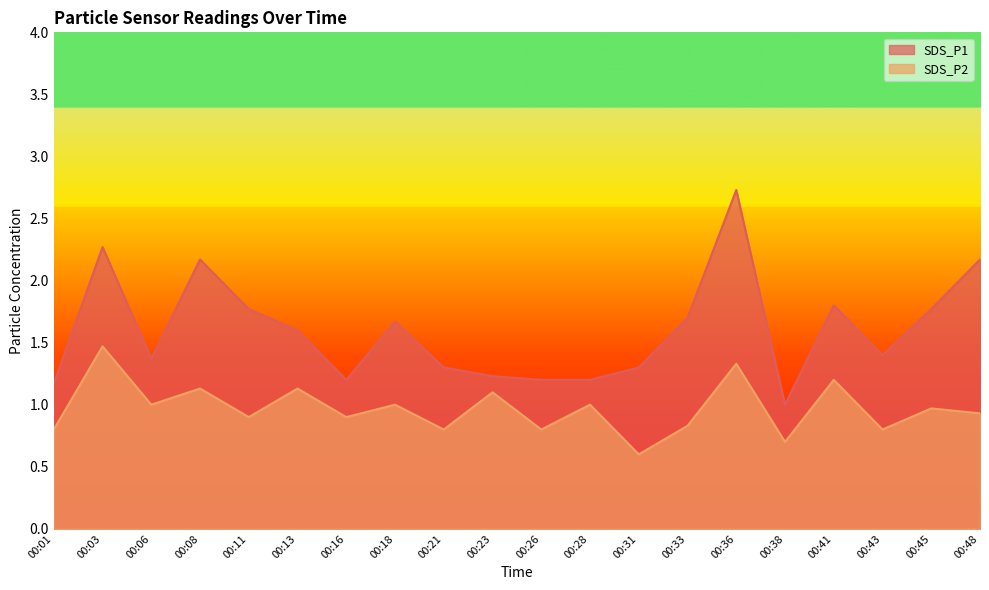

Which series changed the most between 00:18 and 00:43?

SDS_P1